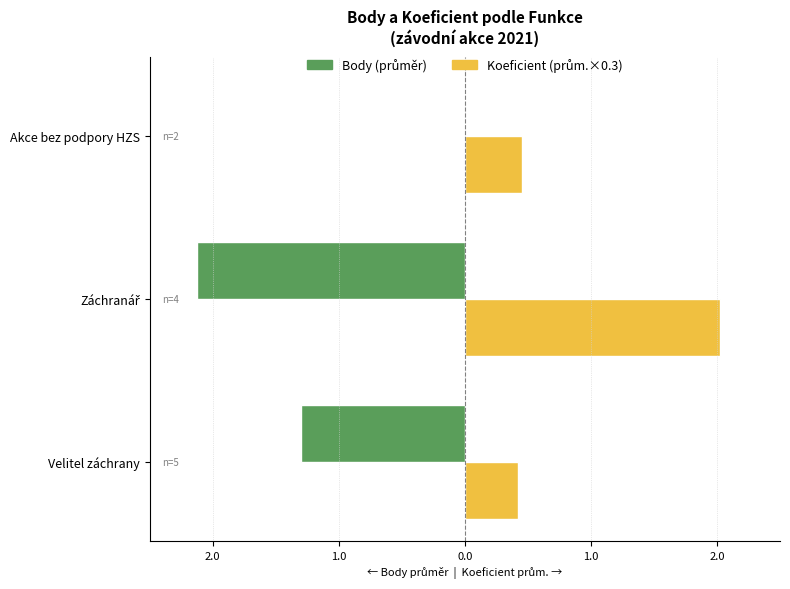

Which series has the largest range (max minus min)?

Body (průměr)